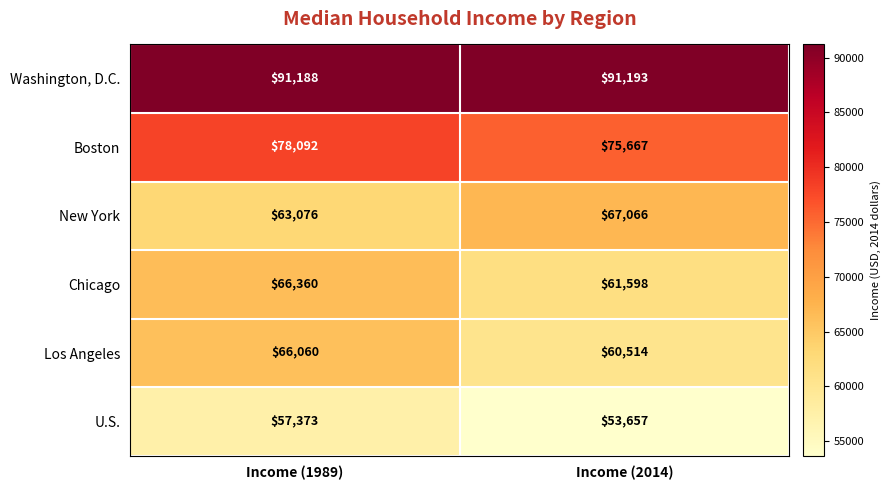

What is the sum of all Chicago values?

127958